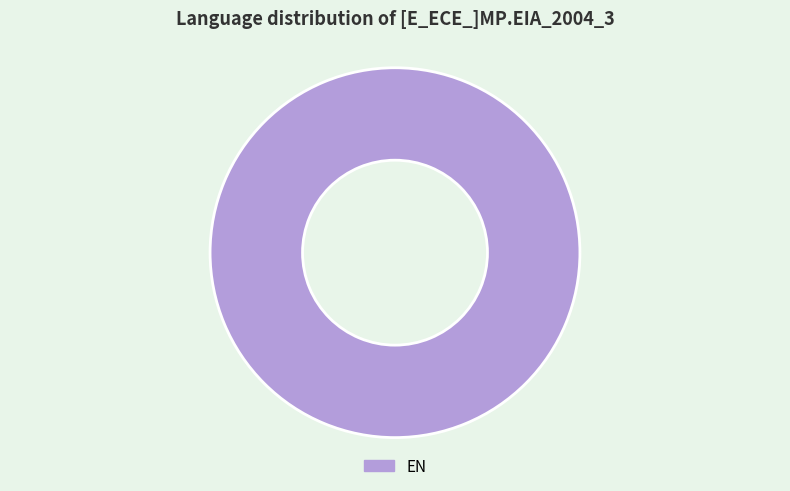

How many slices are in this pie chart?

1